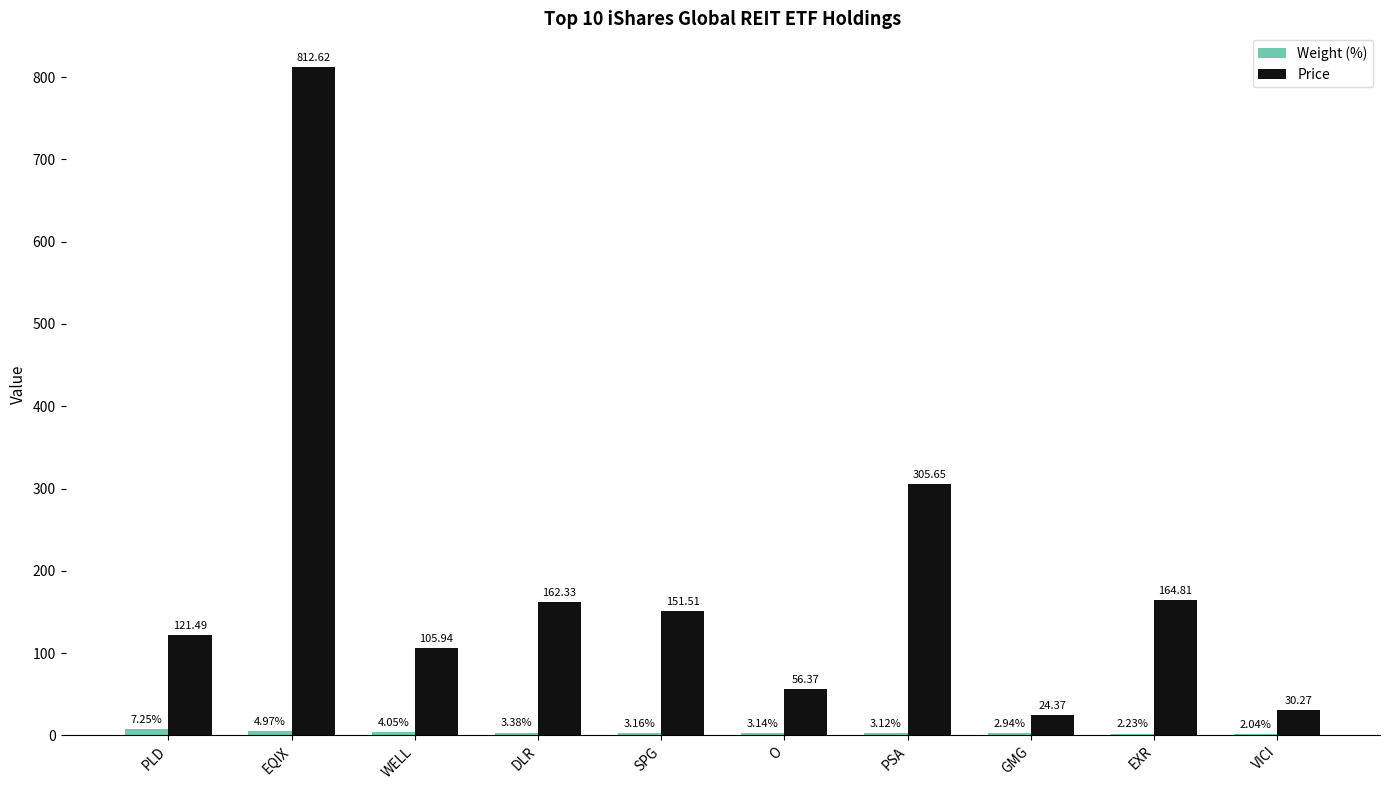

What is the sum of the Price values at PSA and WELL?

411.6